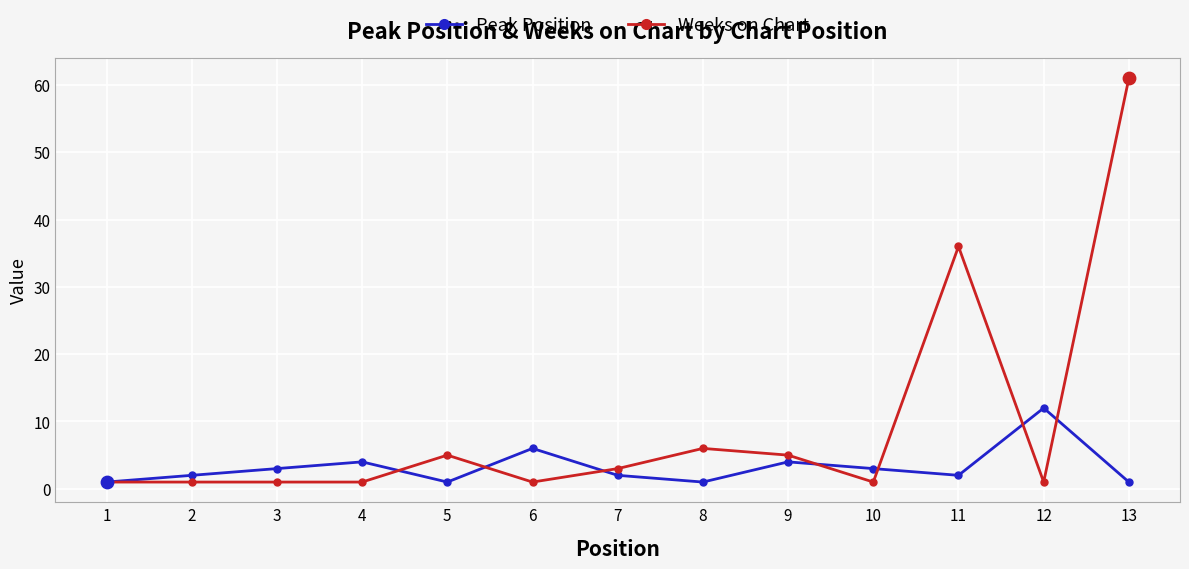

What are all the series names shown in the legend?

Peak Position, Weeks on Chart